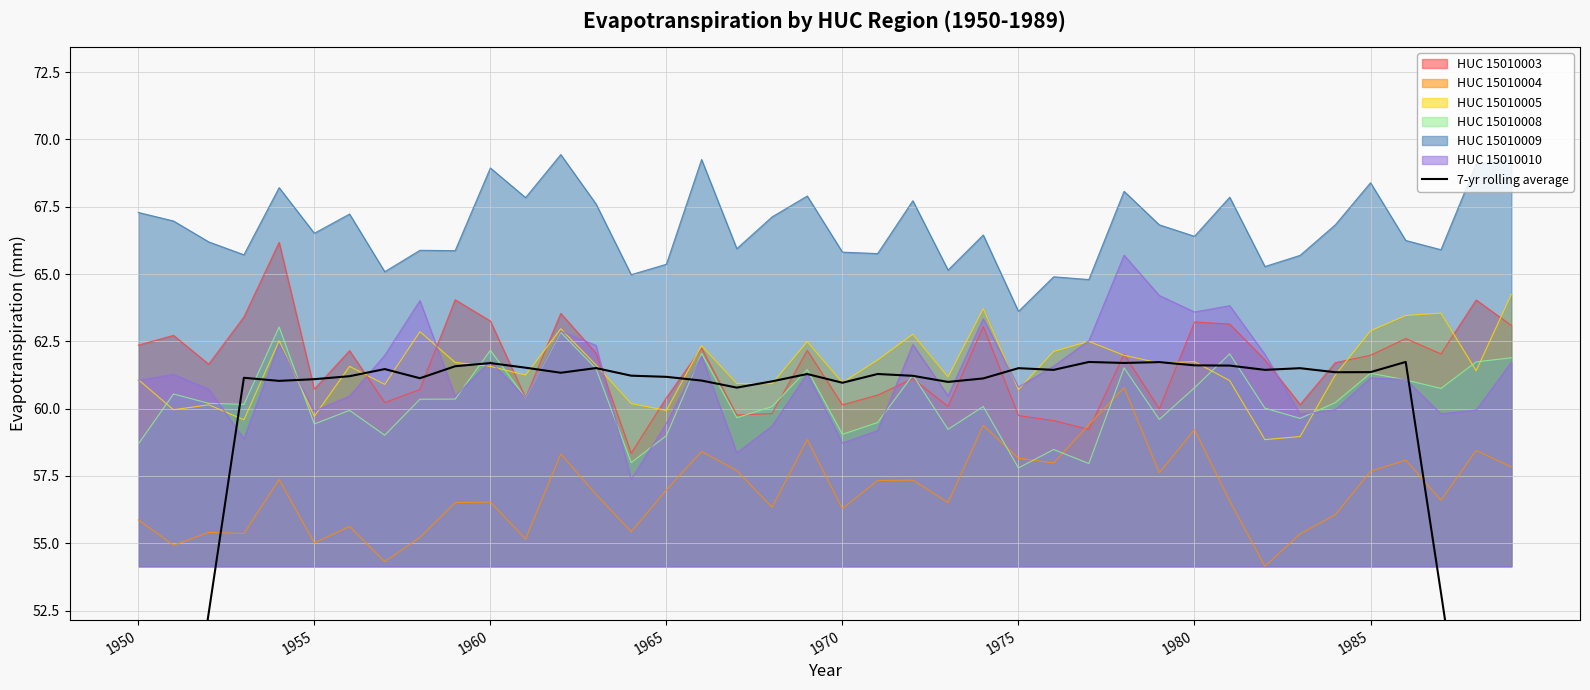

Where is the data nearest to the value 48?

38